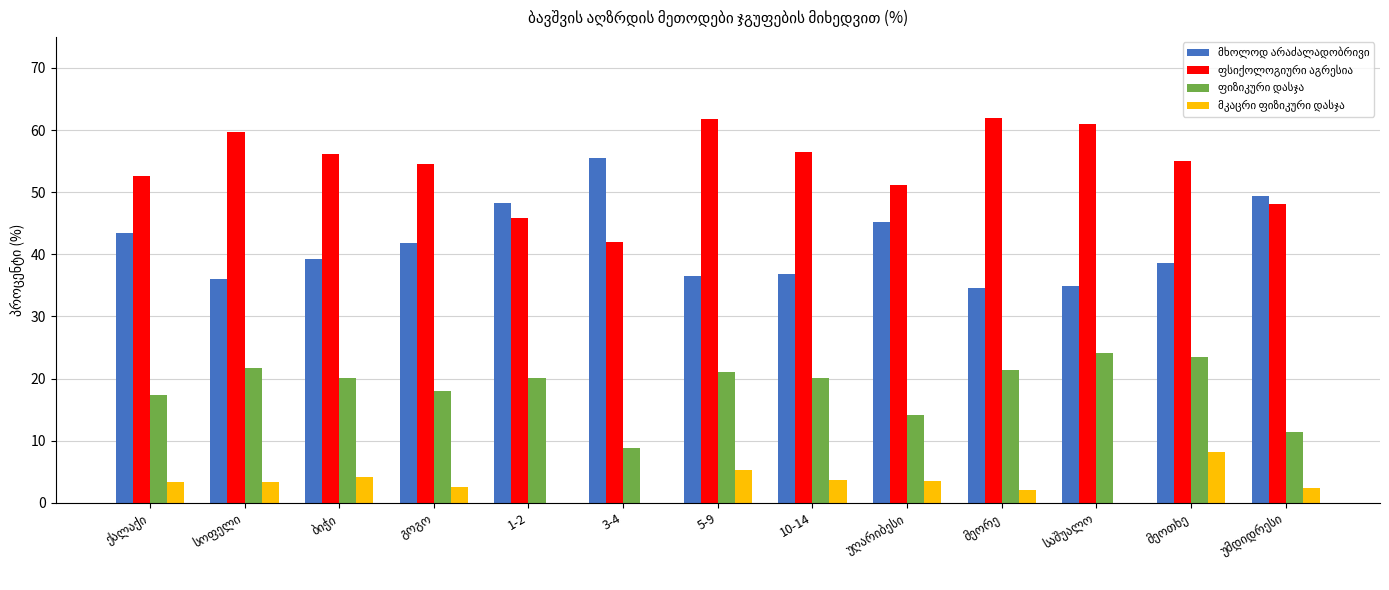

How many groups of bars are there?

13